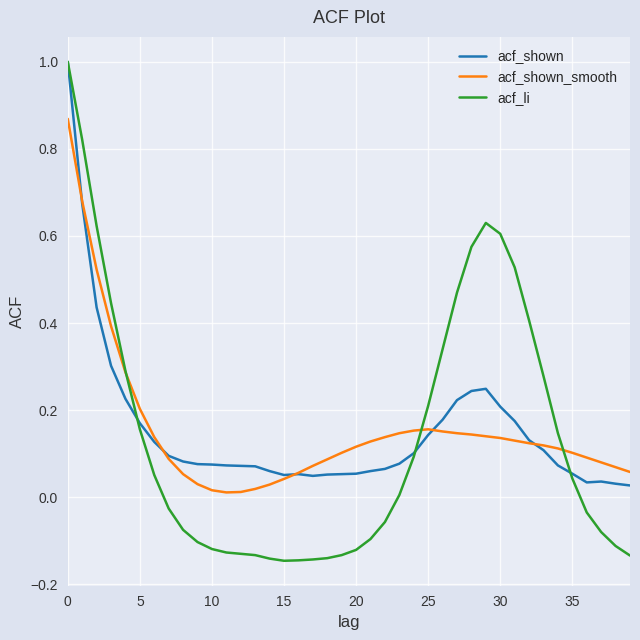

Which series has the widest spread of values?

acf_li